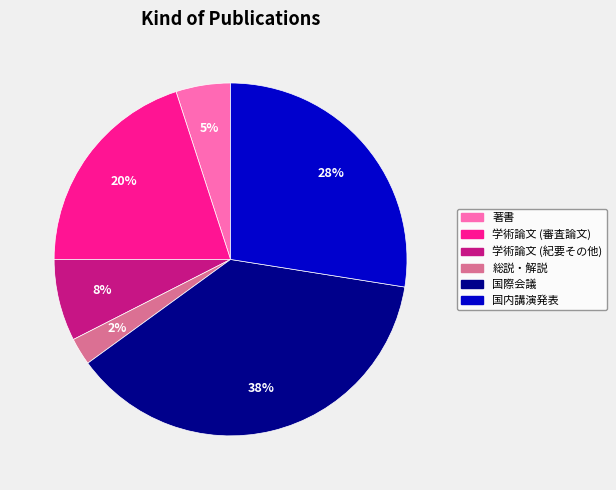

True or false: 国際会議 accounts for 49% of the total.

False